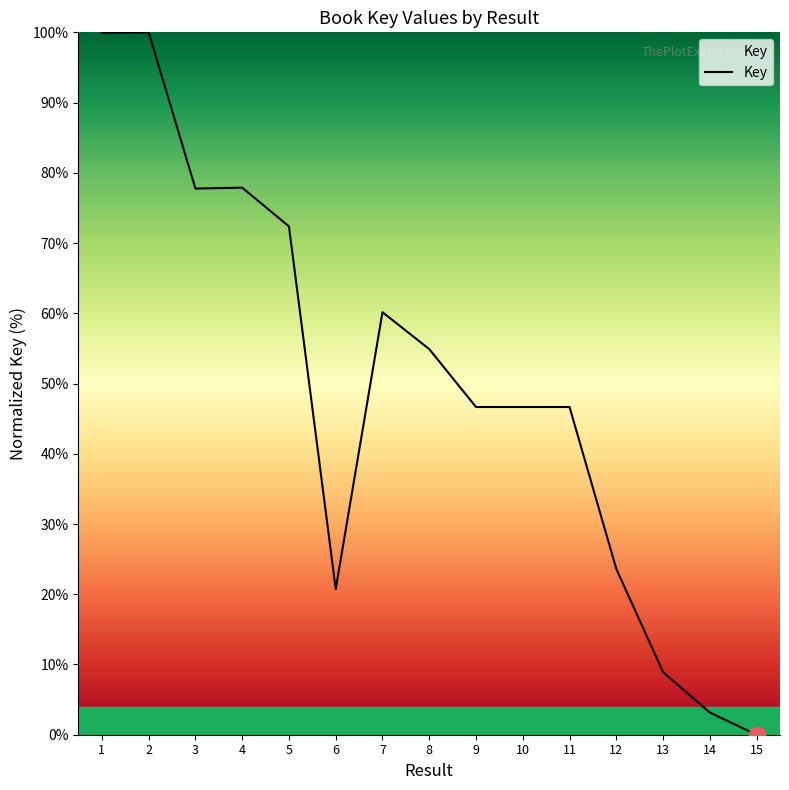

What value does the data have at 7?

60.2